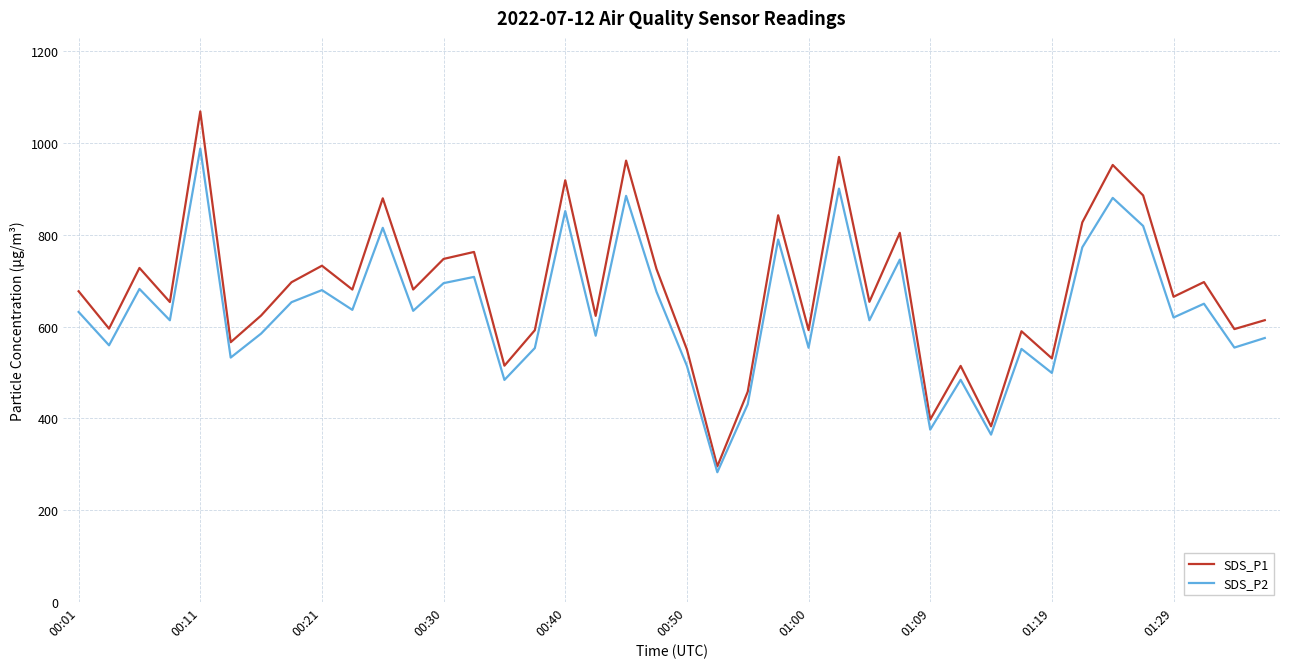

Which series has the widest spread of values?

SDS_P1